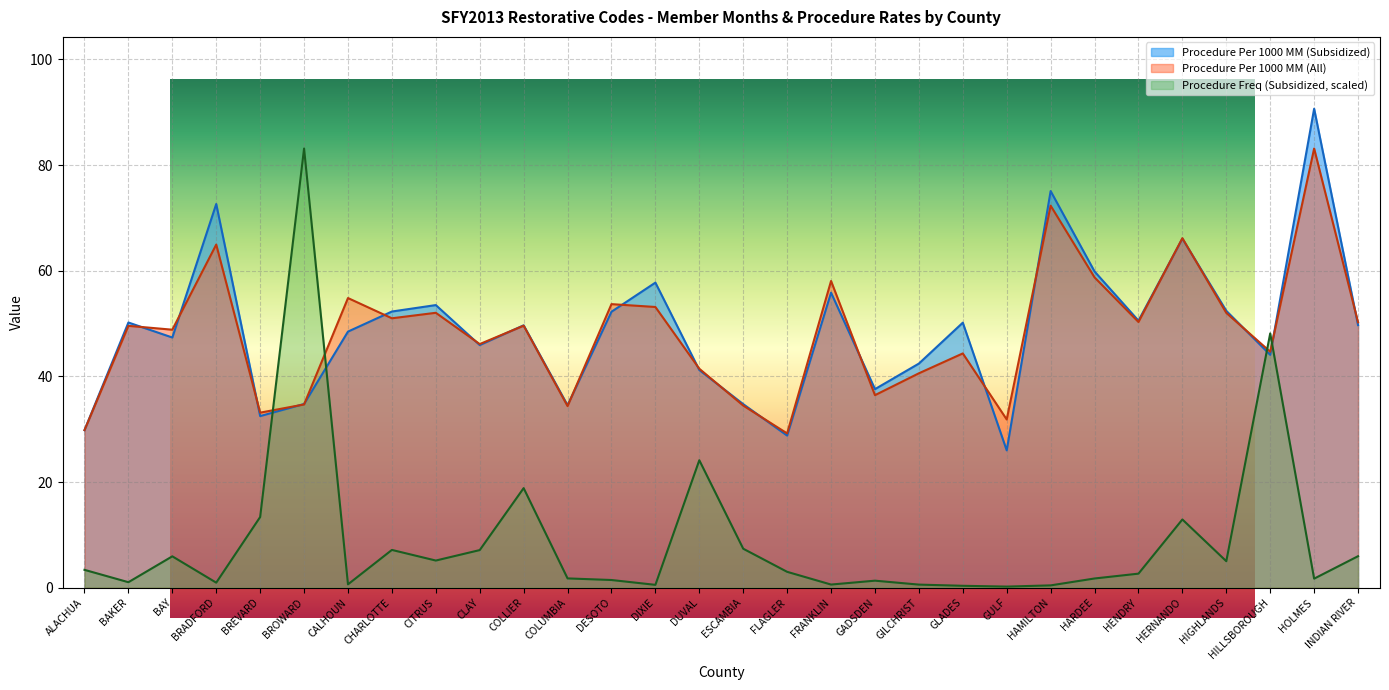

True or false: Procedure Per 1000 MM (Subsidized) has more than 1 interior local peaks.

True